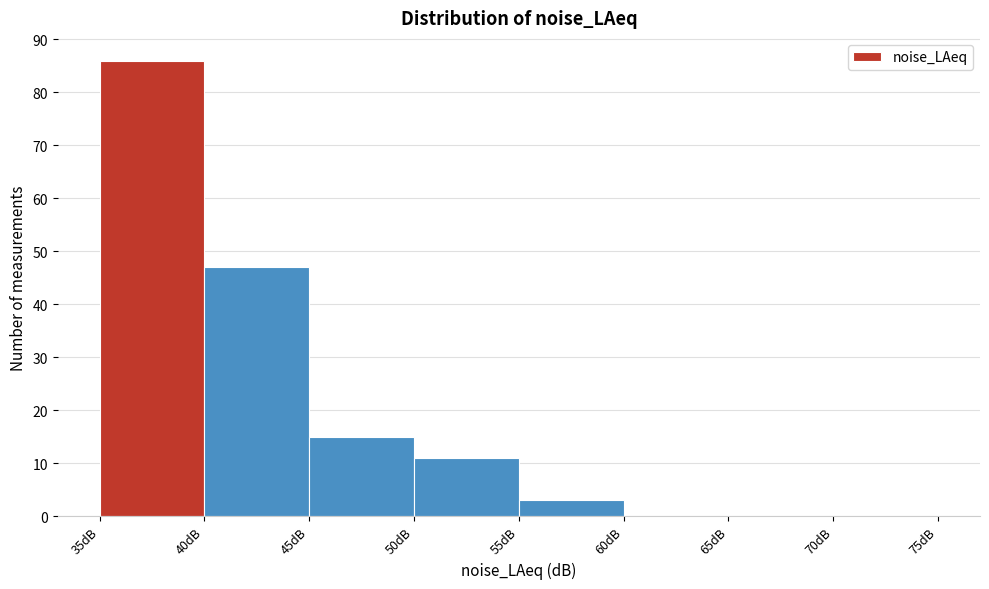

Over which range of the x-axis is the bar tallest?

35 to 40